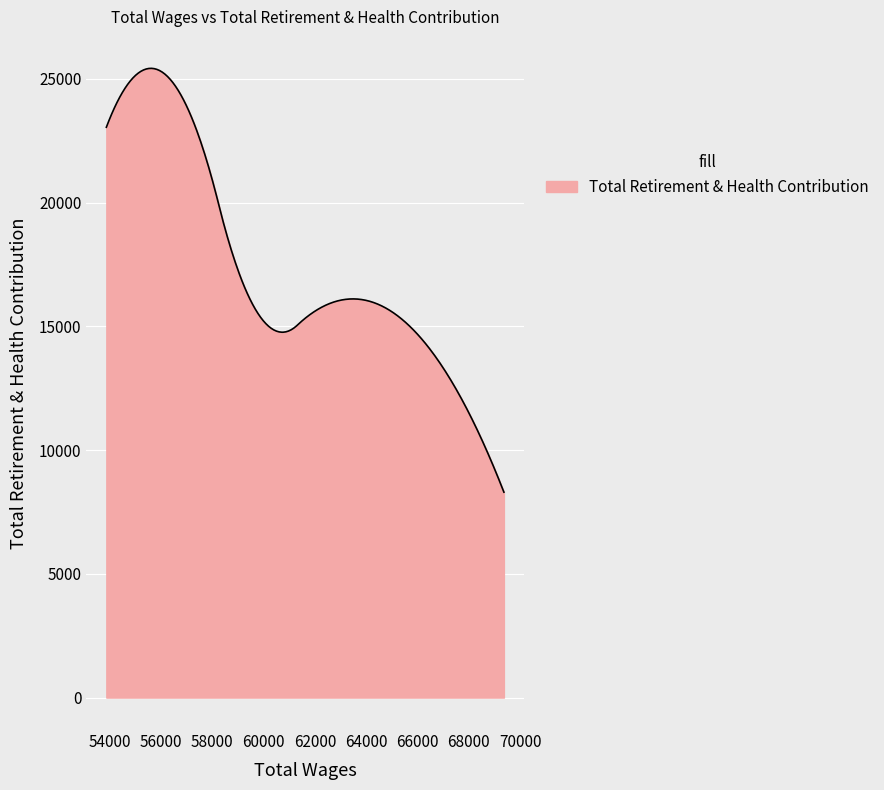

What is the difference between the maximum and second lowest values?

16986.1